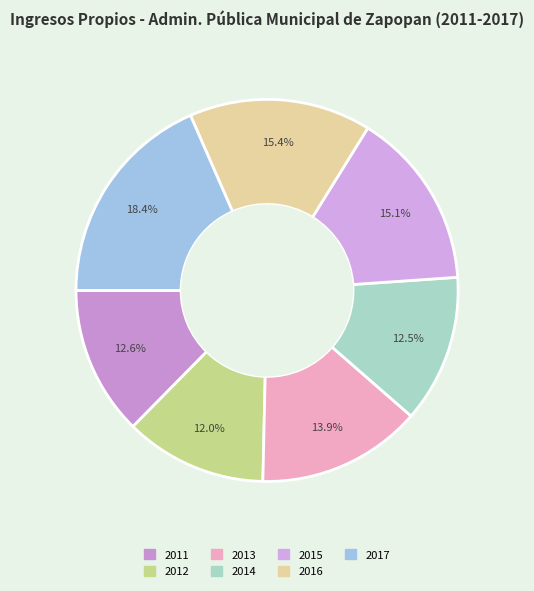

To the nearest percent, what is the average slice percentage?

14%